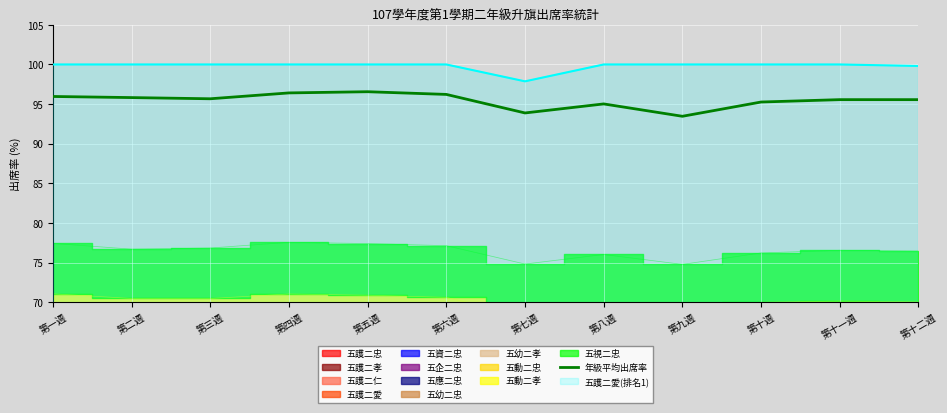

What is the difference between the maximum and minimum values?

3.1